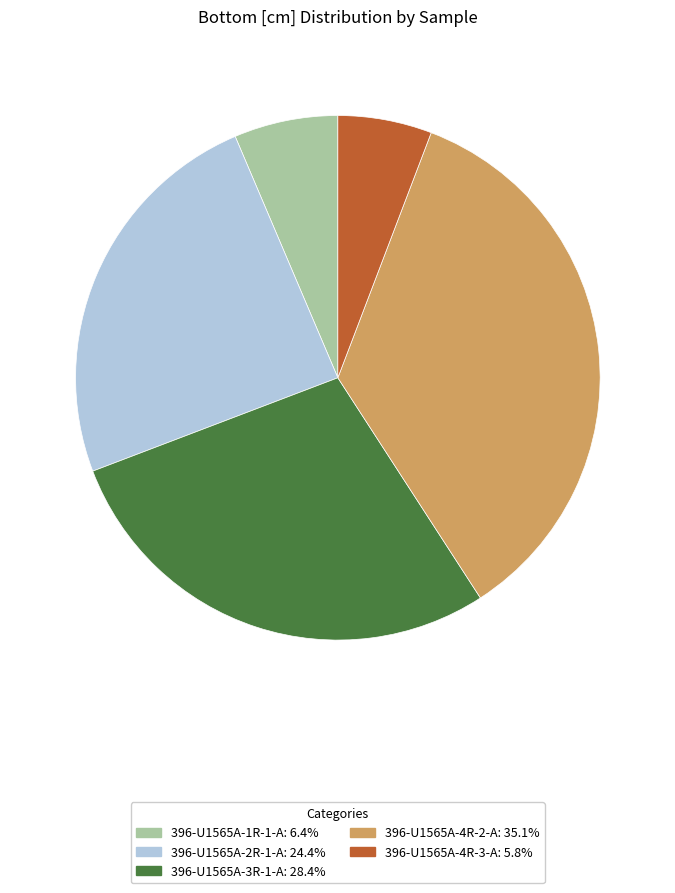

Is there a majority slice in this chart?

No